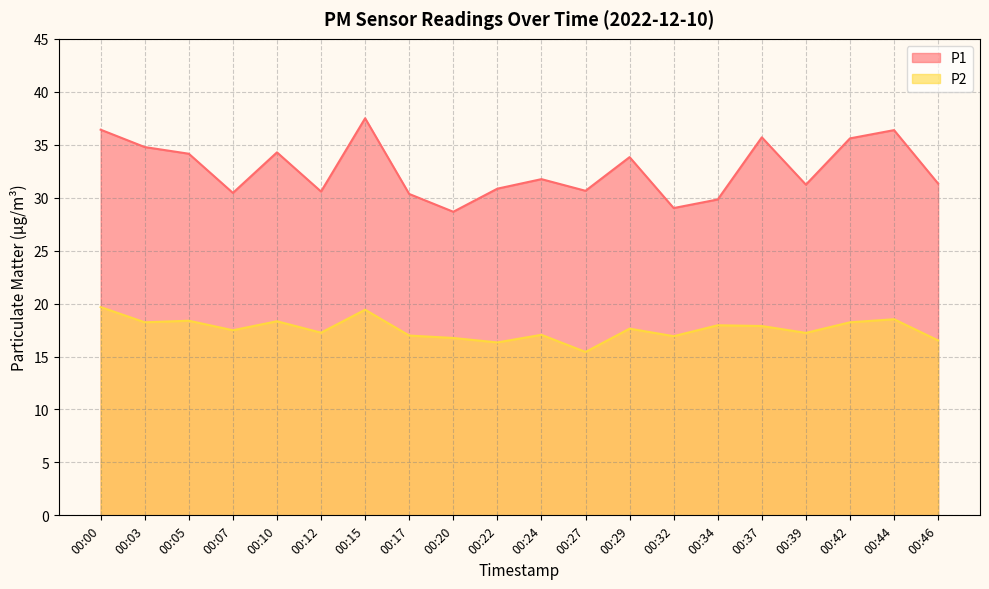

True or false: P2 and P1 cross at least once.

False